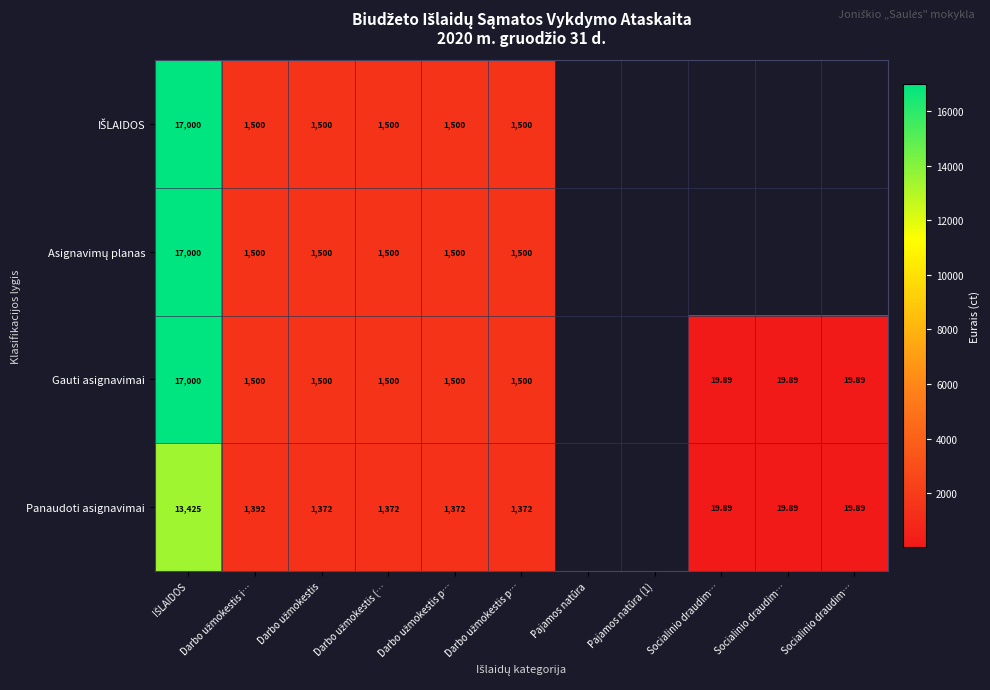

At Darbo užmokestis i…, list the series in order from largest to smallest.

IŠLAIDOS, Asignavimų planas, Gauti asignavimai, Panaudoti asignavimai